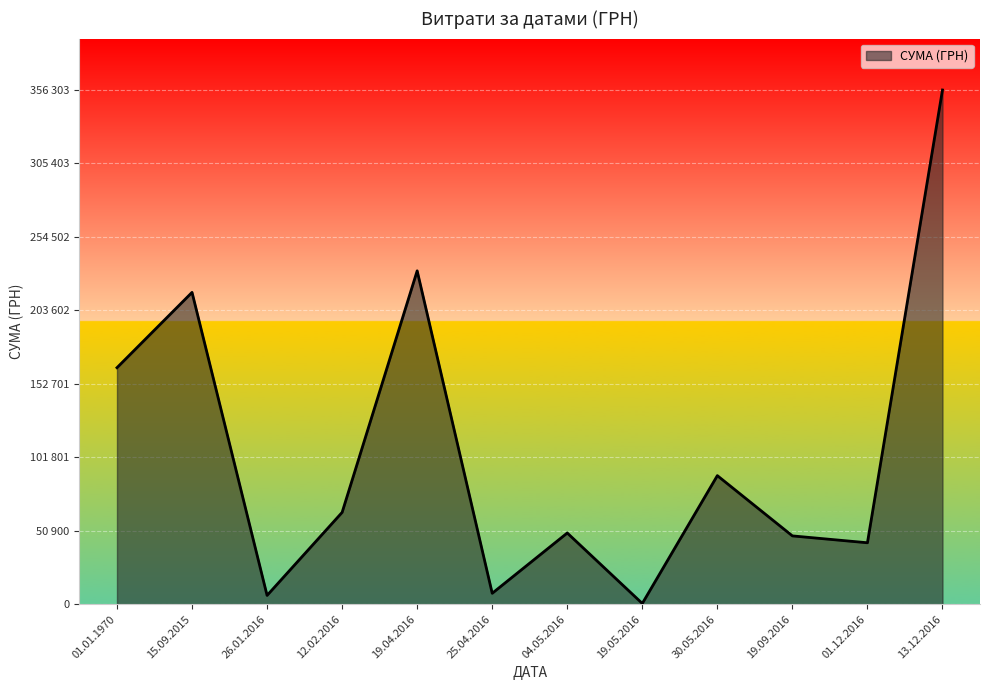

Is this an area chart (filled region under the line)?

Yes